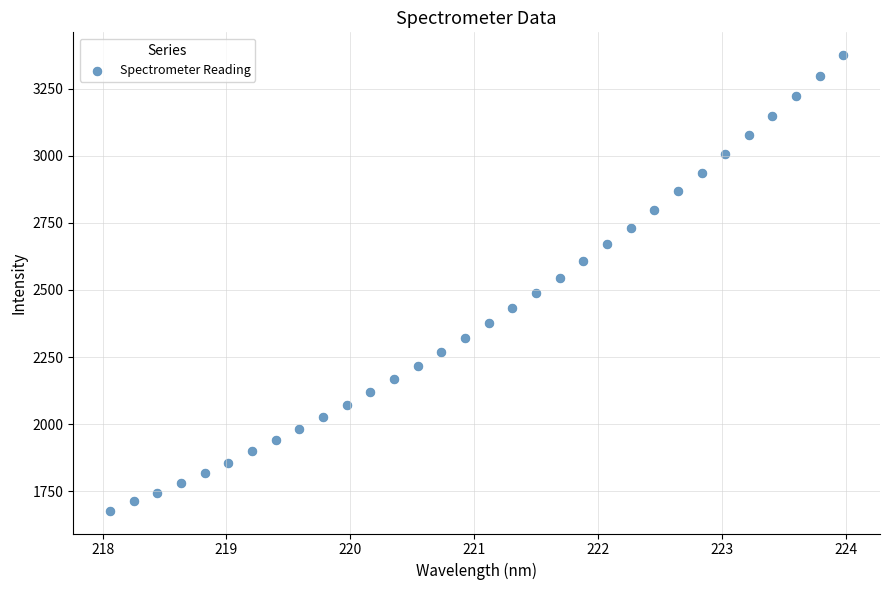

What is the range of Y values (max minus min)?

1696.7